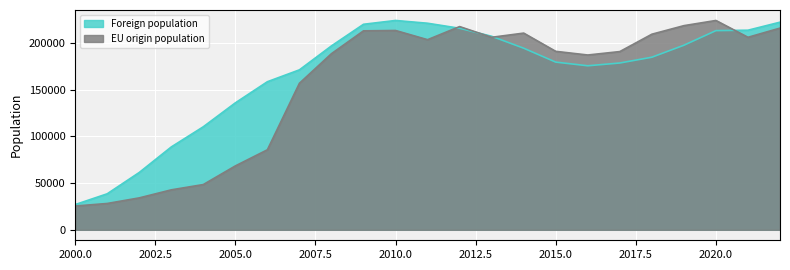

At how many categories does at least one series exceed 185588?

15